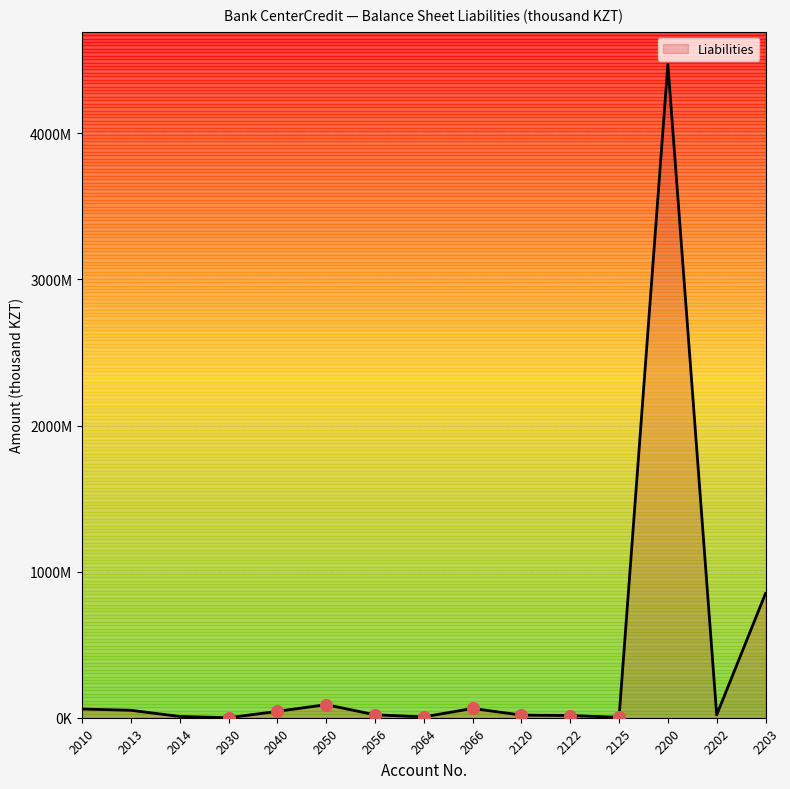

Does the chart have visible grid lines?

Yes